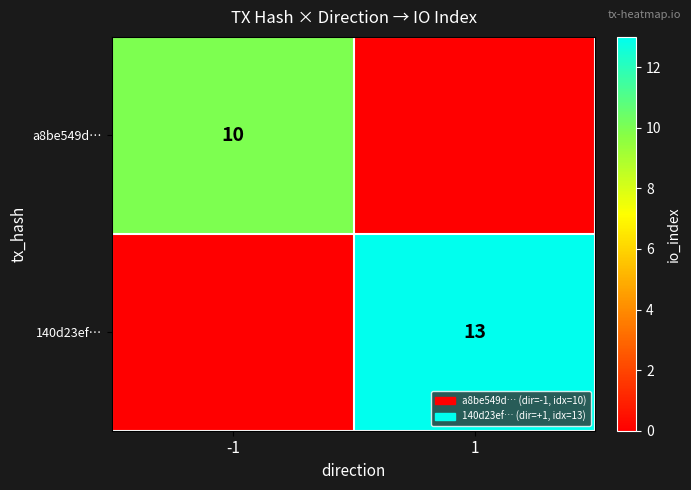

The value of a8be549d… at -1 is 10. True or false?

True